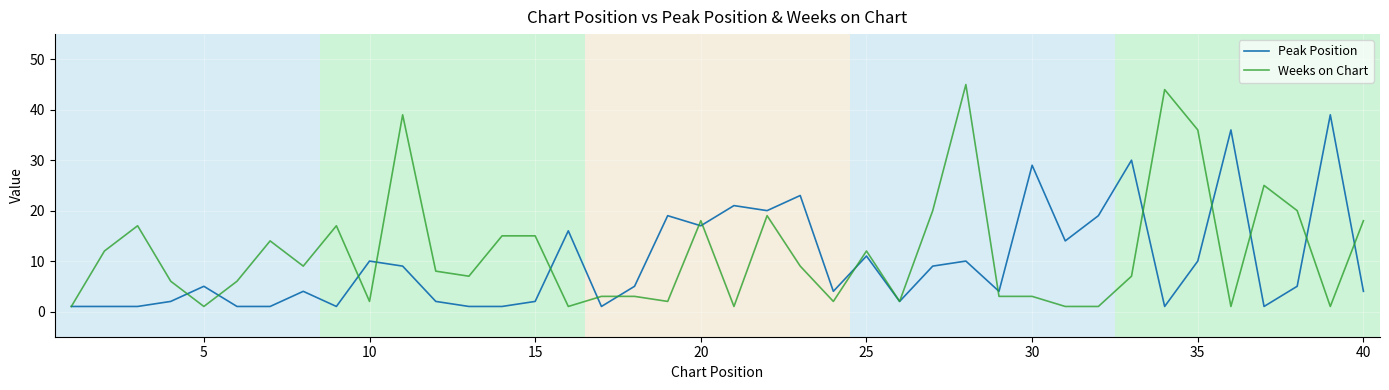

What is the highest value of the Weeks on Chart series?

45